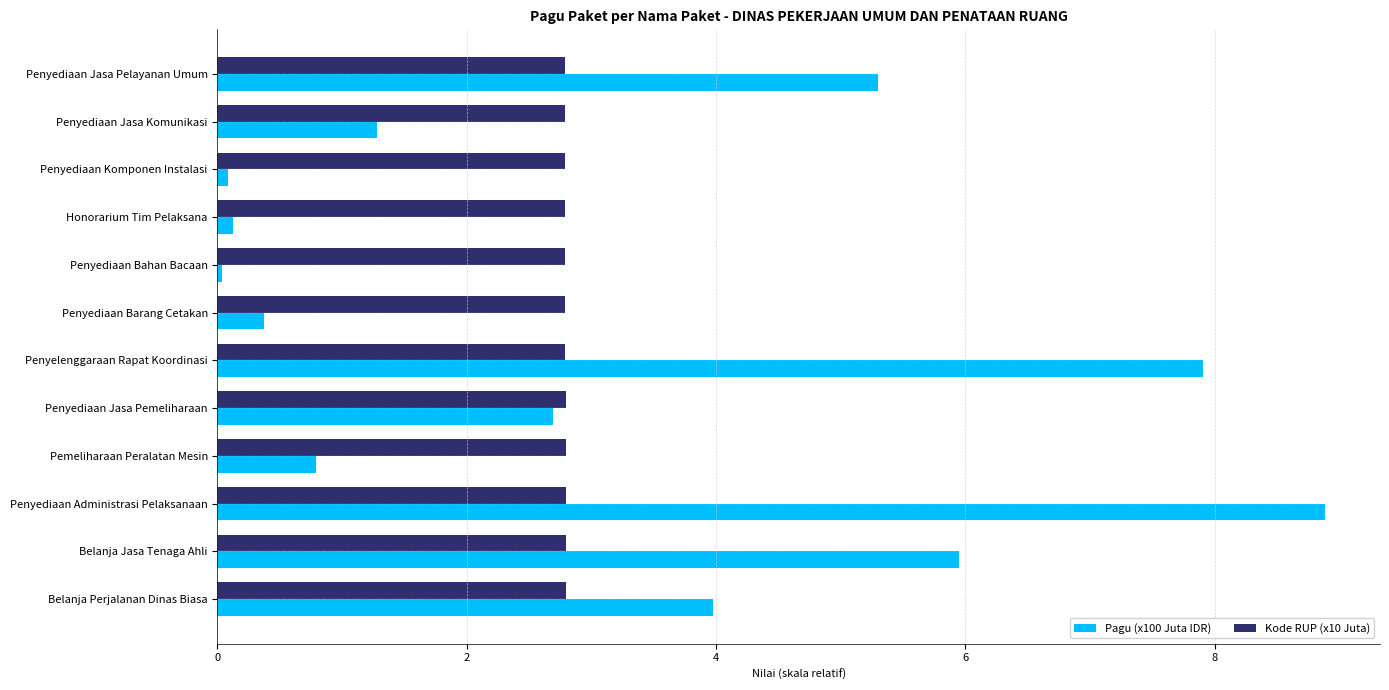

Rank the series by their maximum value, from highest to lowest.

Pagu (x100 Juta IDR), Kode RUP (x10 Juta)